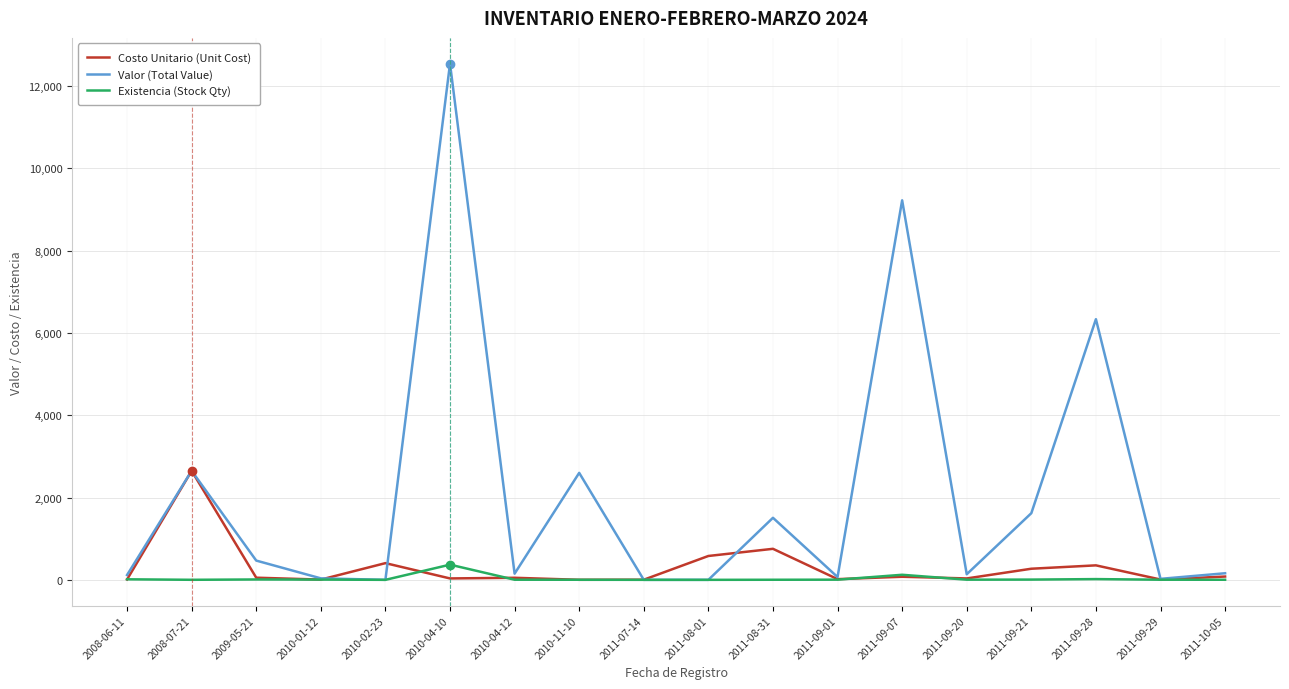

What are all the series names shown in the legend?

Costo Unitario (Unit Cost), Valor (Total Value), Existencia (Stock Qty)